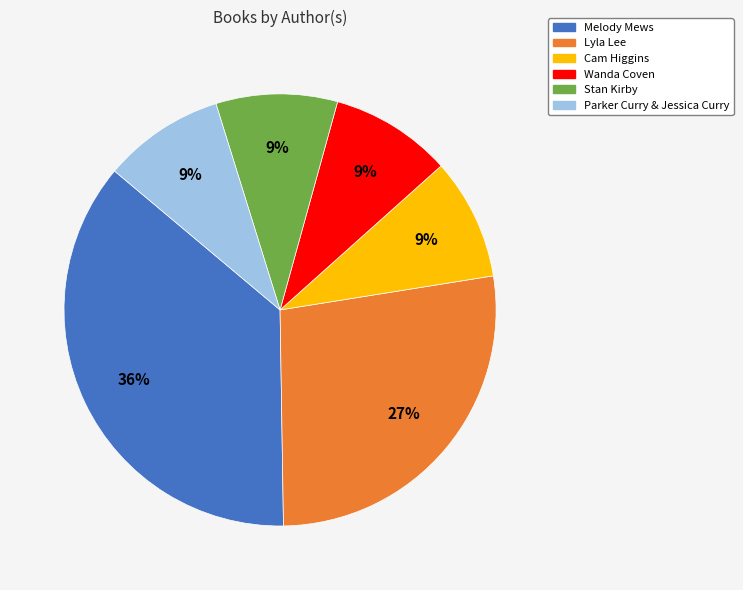

Between Lyla Lee and Cam Higgins, which is larger?

Lyla Lee